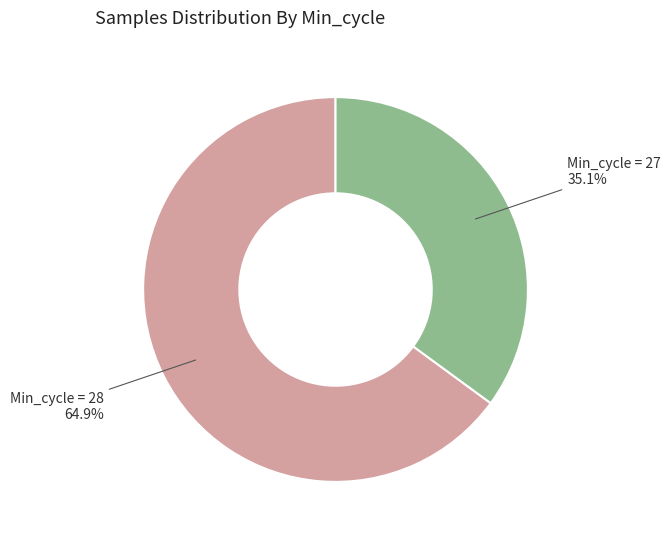

Is there any slice that represents more than half of the pie?

Yes